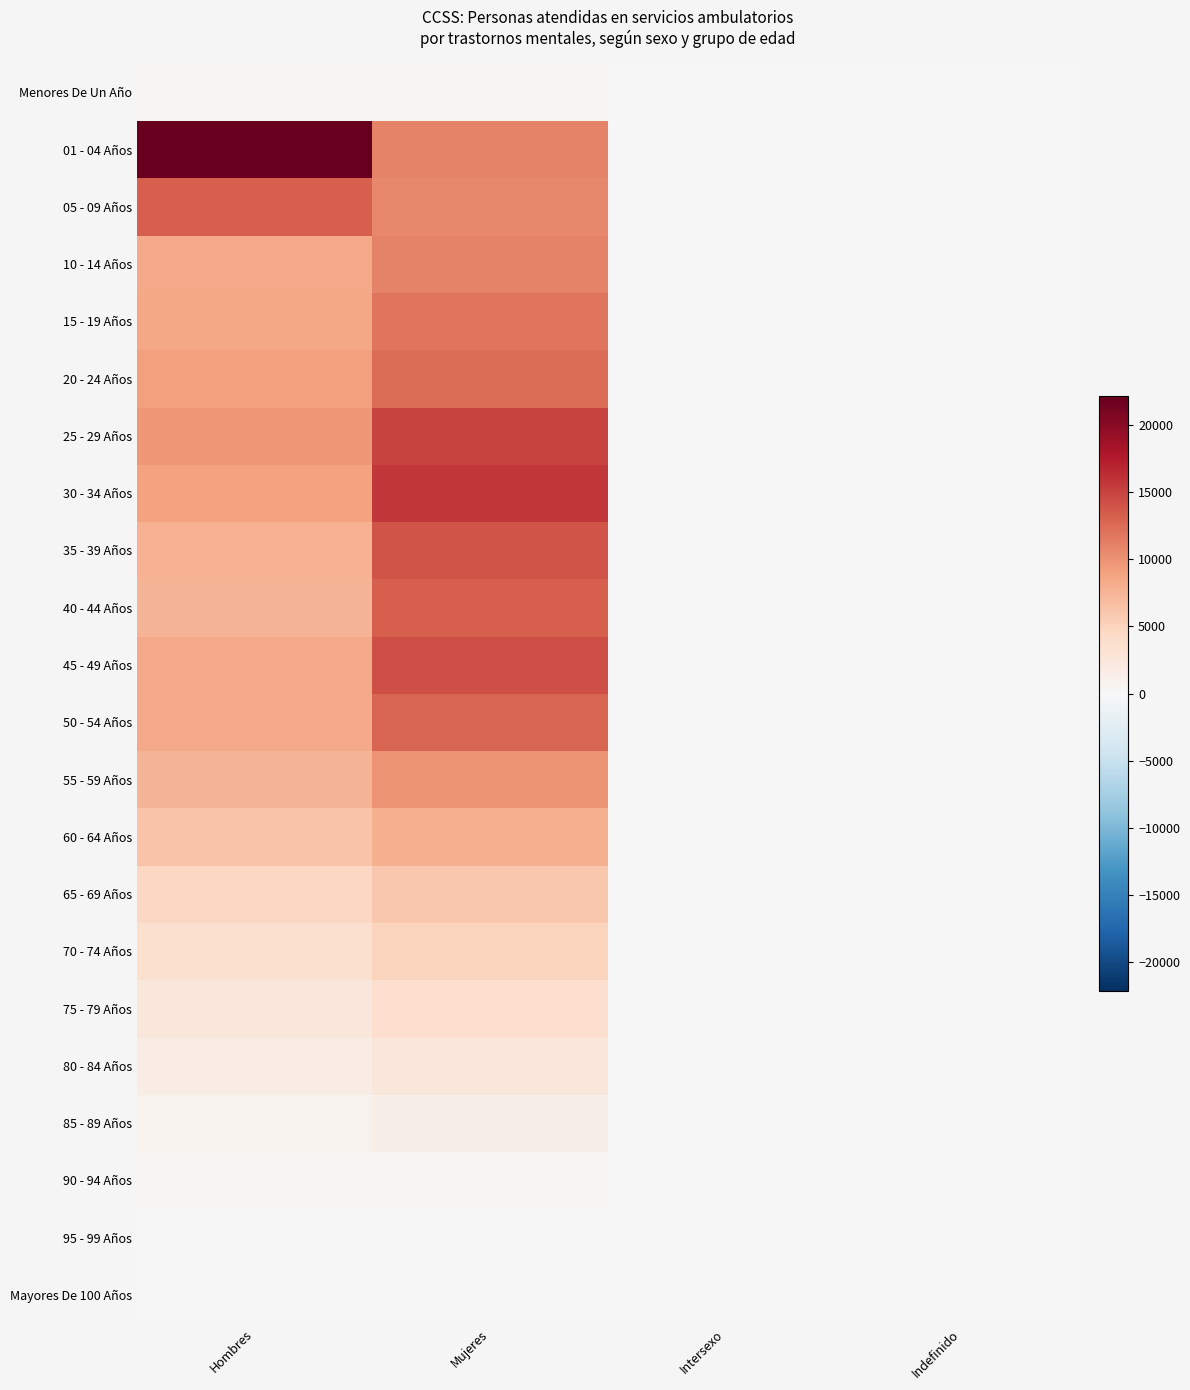

At which category is the sum across all series the highest?

Mujeres